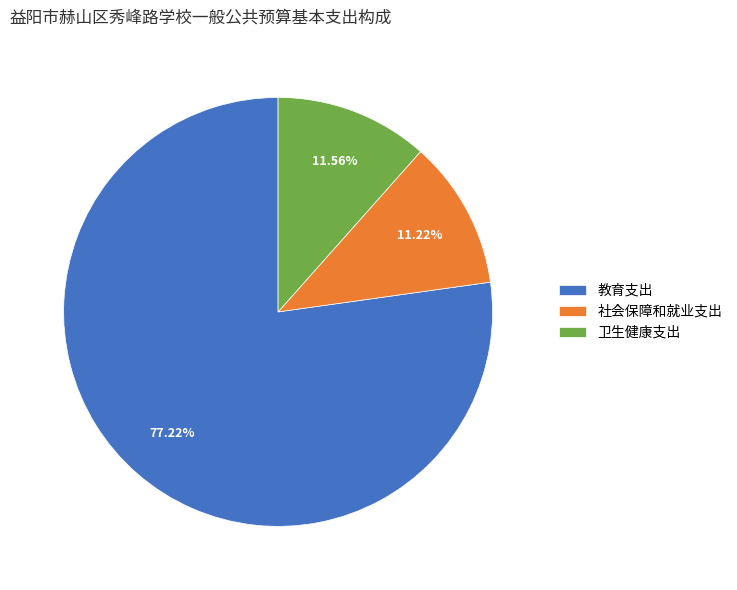

What portion of the pie excludes 教育支出?

22.8%